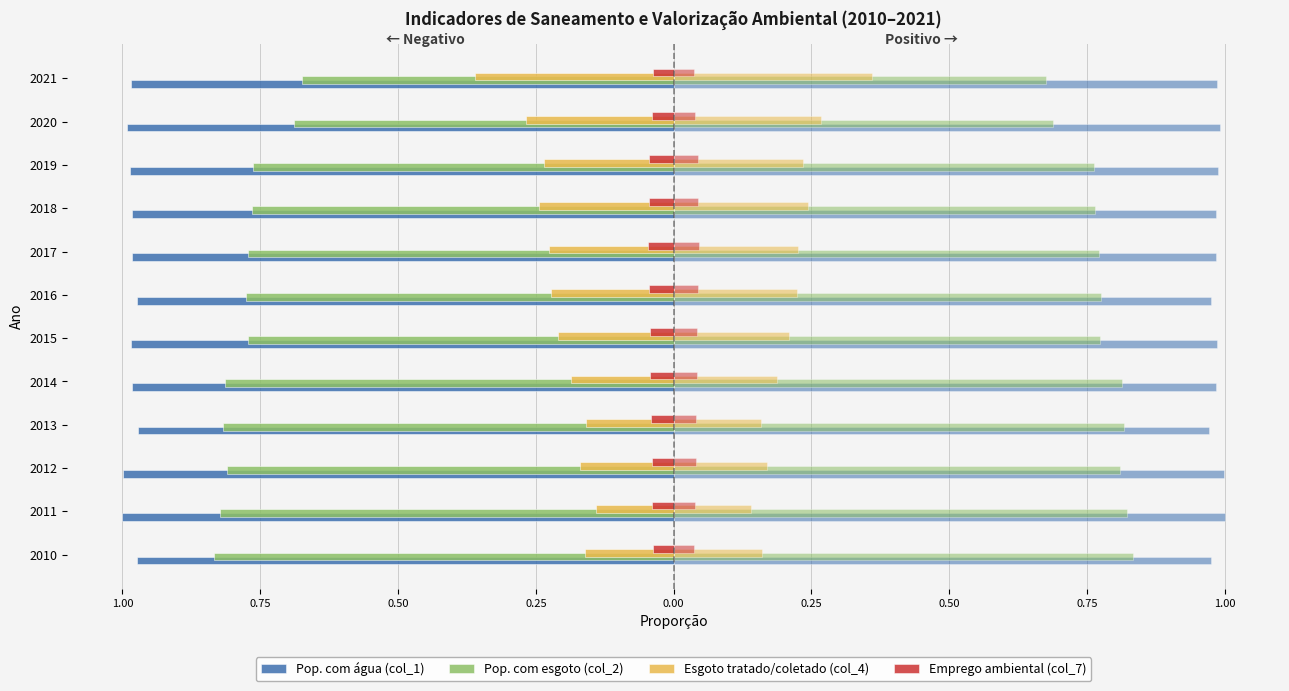

What is the value of the Esgoto tratado/coletado (col_4) bar at the 12th from the left?

-0.4